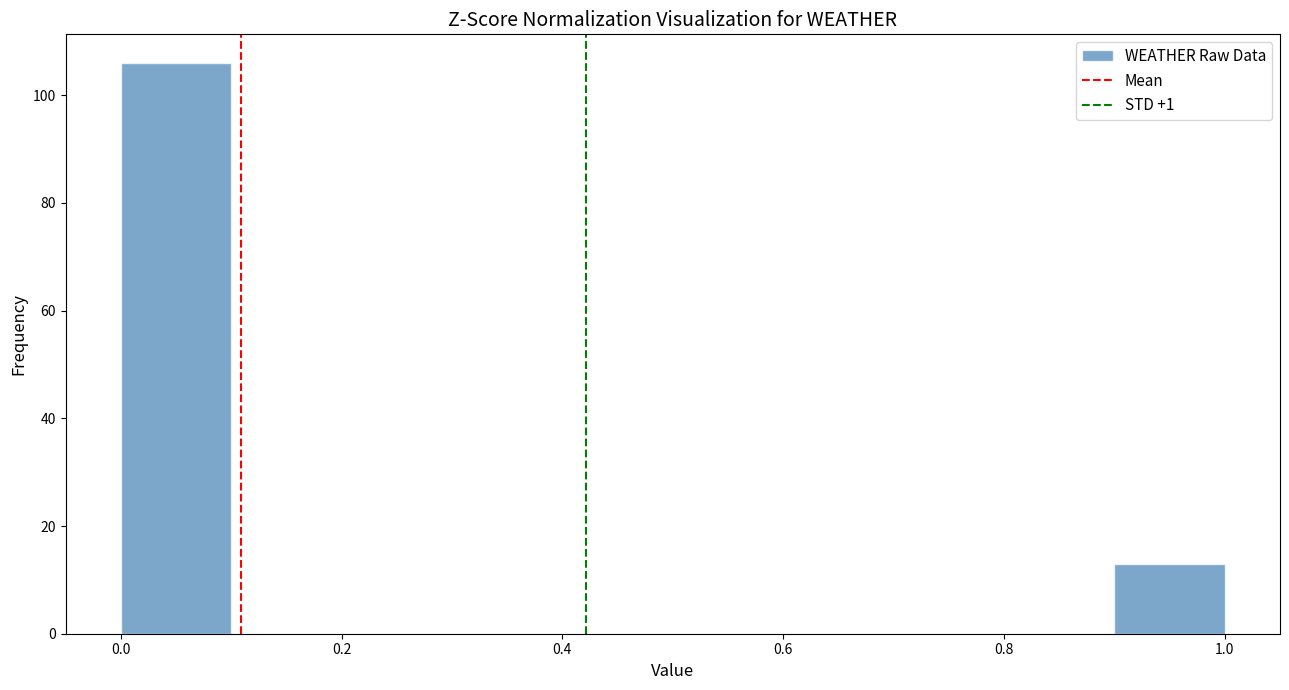

What is the height of the bar covering 0.0 to 0.1 on the x-axis? The values are not printed on the chart, so give them approximately, as read against the axis.

106